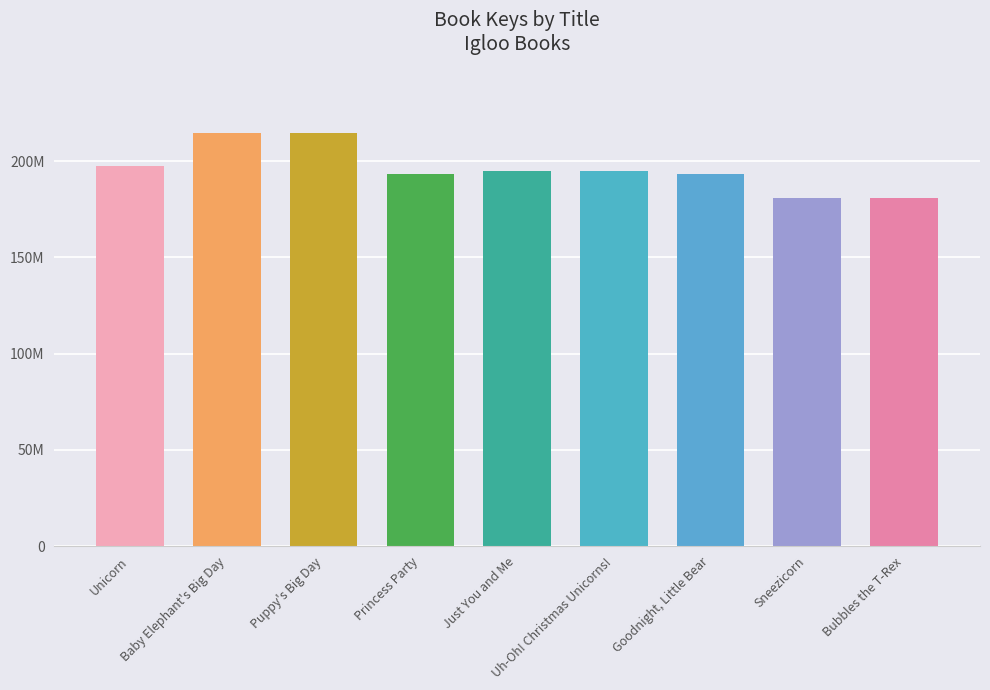

List the labels in order of value, largest first.

Puppy's Big Day, Baby Elephant's Big Day, Unicorn, Uh-Oh! Christmas Unicorns!, Just You and Me, Princess Party, Goodnight, Little Bear, Sneezicorn, Bubbles the T-Rex